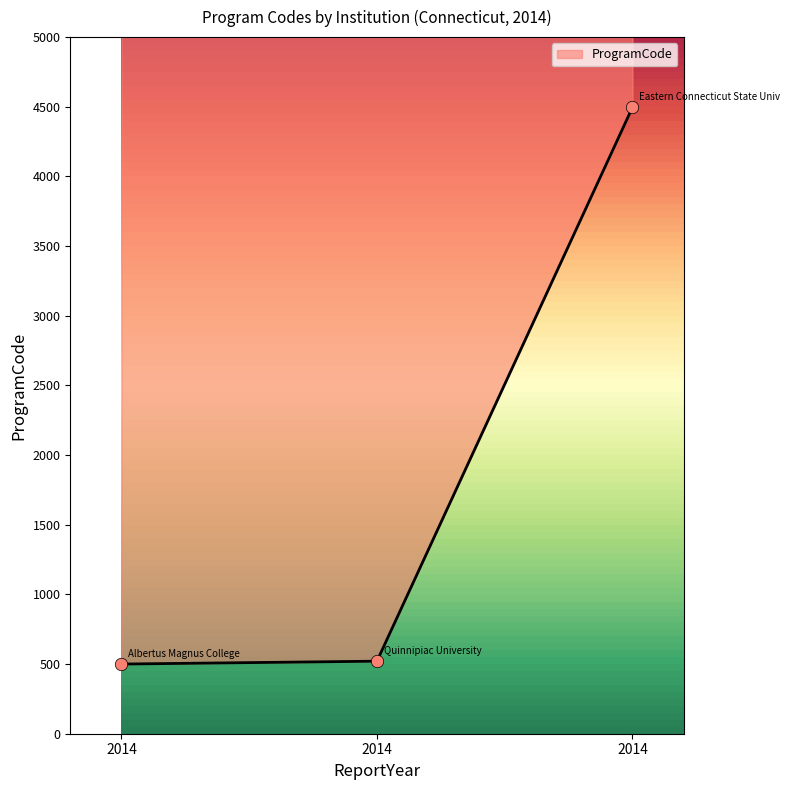

Which has a higher value, 2014 or 2014?

2014